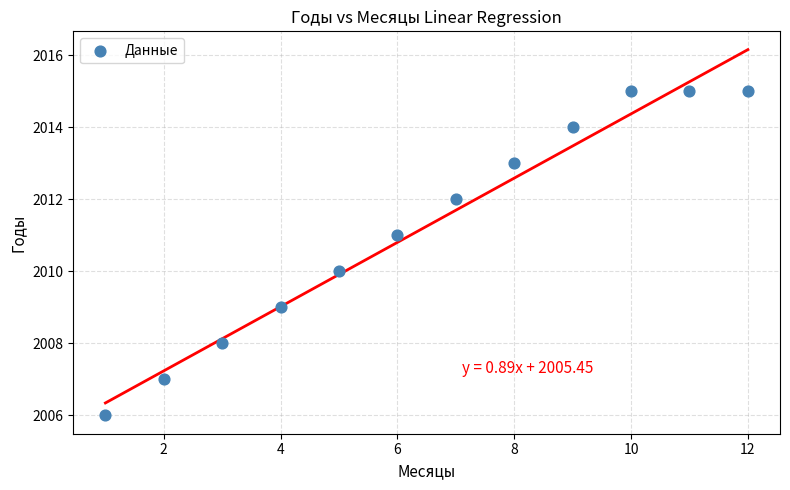

What is the average X value?

6